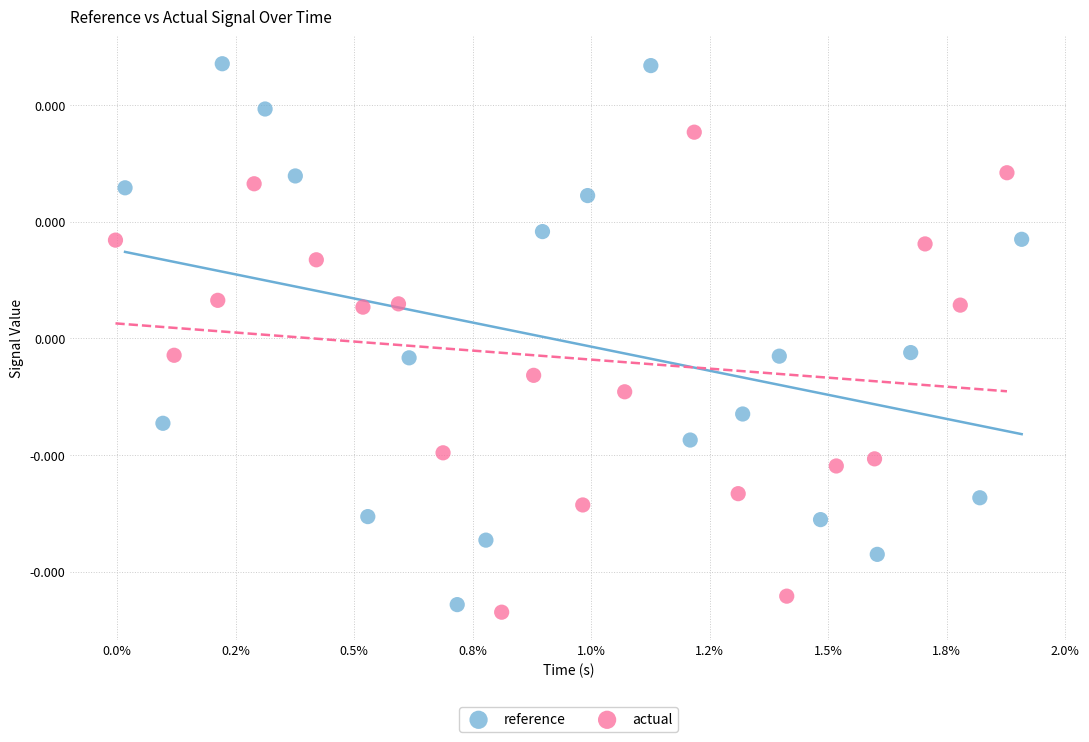

What are all the series names shown in the legend?

reference, actual